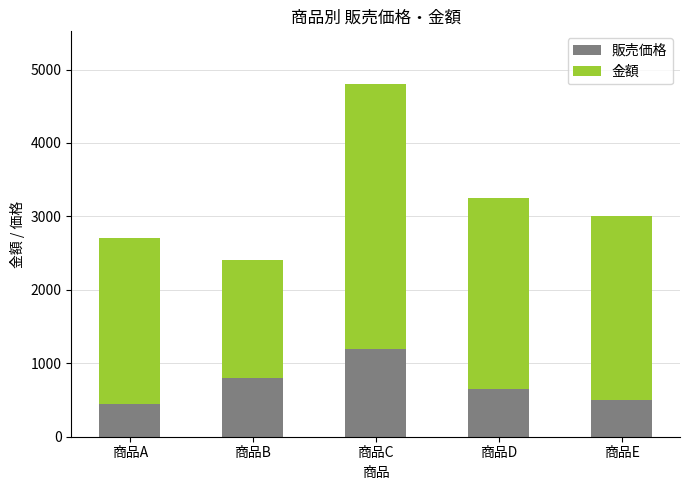

The value of 販売価格 at 商品D is 197. True or false?

False